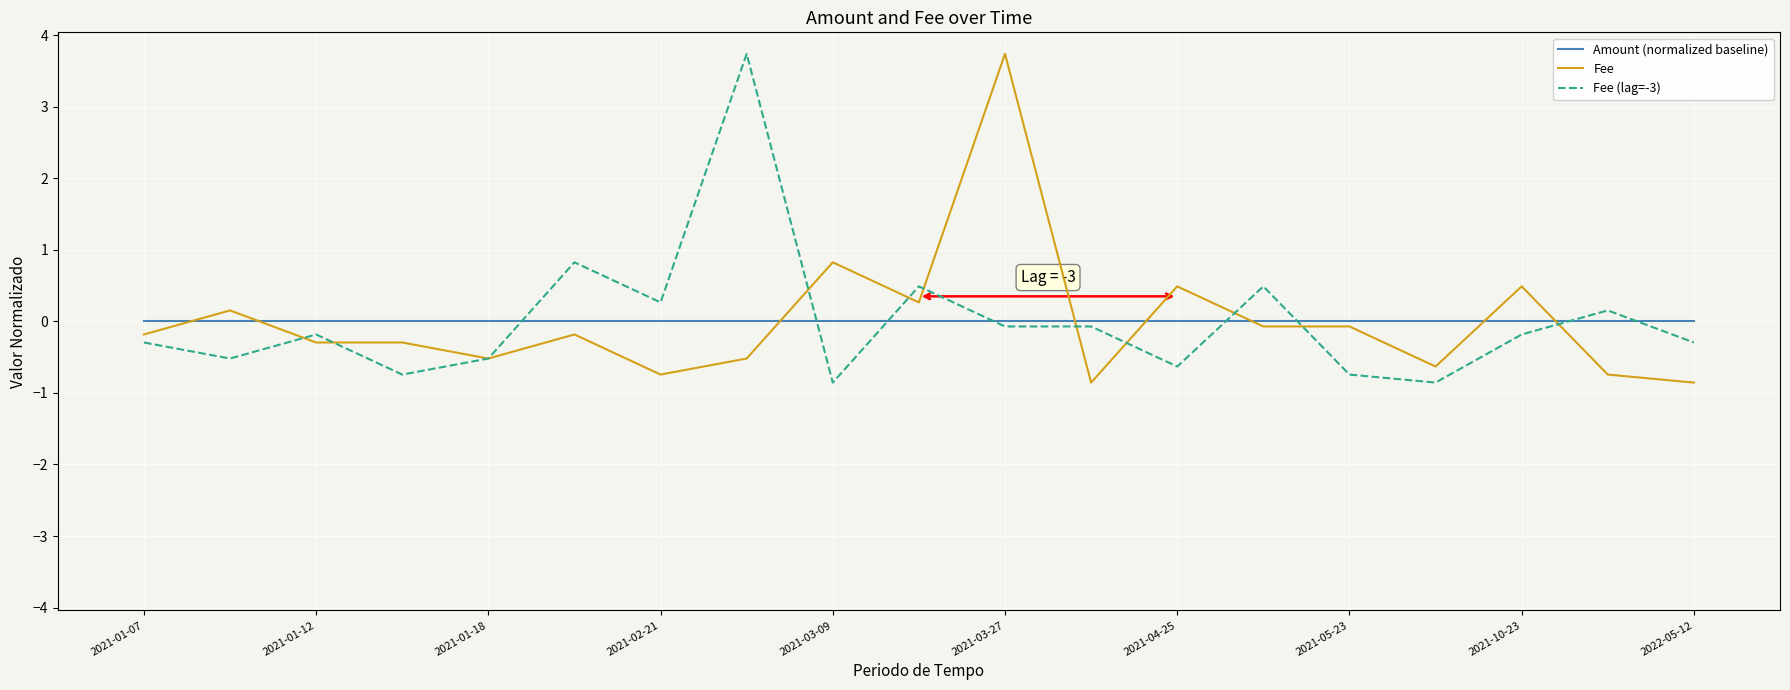

What is the maximum value shown in the chart?

3.7